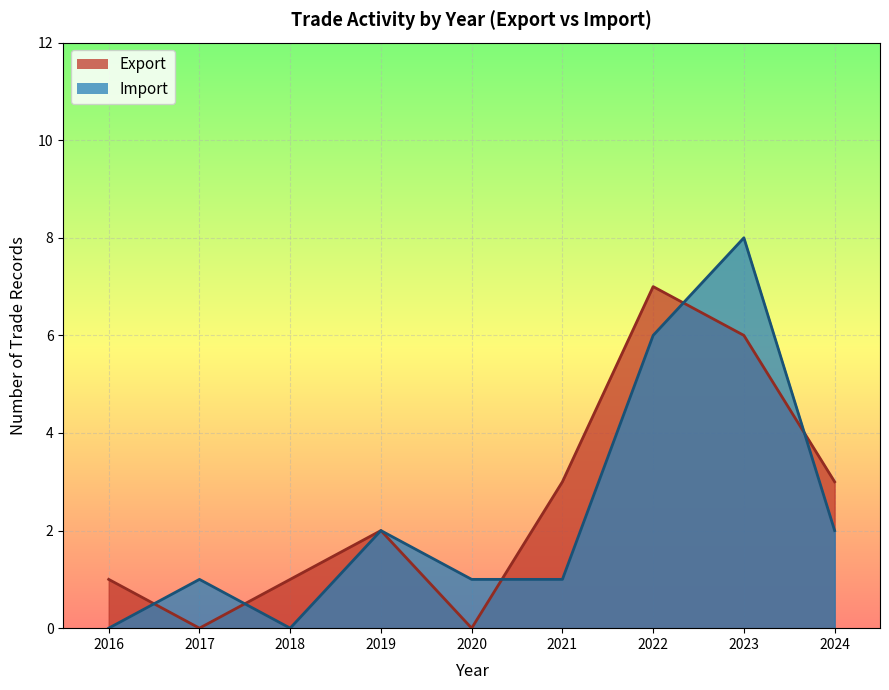

True or false: Export and Import intersect in this chart.

True